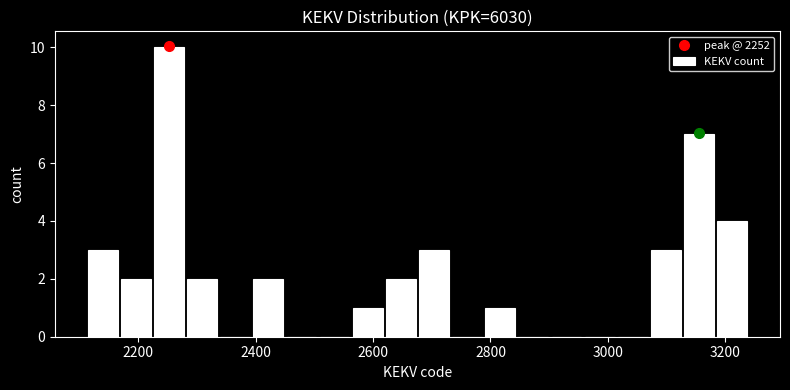

Read against the x-axis, roughly where is the centre of the tallest bar?

2260